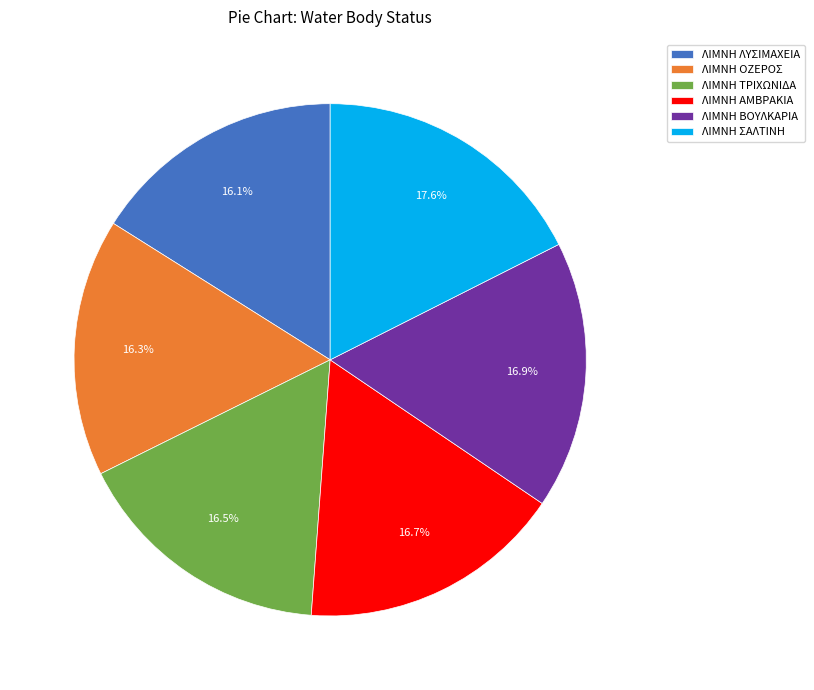

What percentage is the ΛΙΜΝΗ ΣΑΛΤΙΝΗ slice, to the nearest percent?

18%